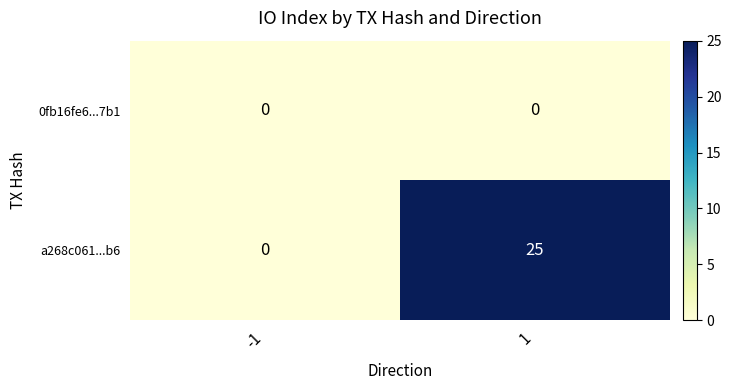

Which series has the widest spread of values?

a268c061...b6